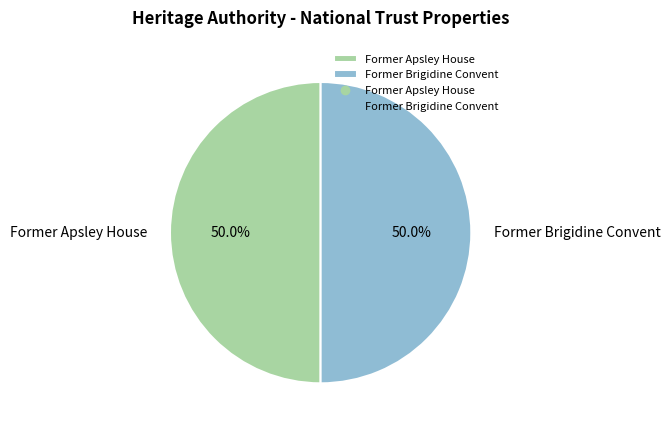

Is it true that Former Brigidine Convent is 55% of the pie?

False